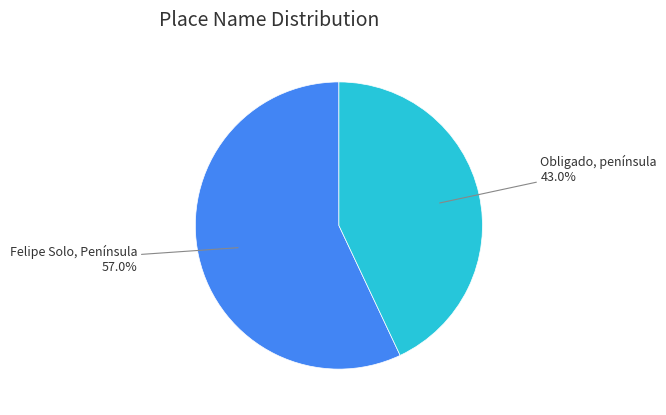

Does any single category account for the majority?

Yes